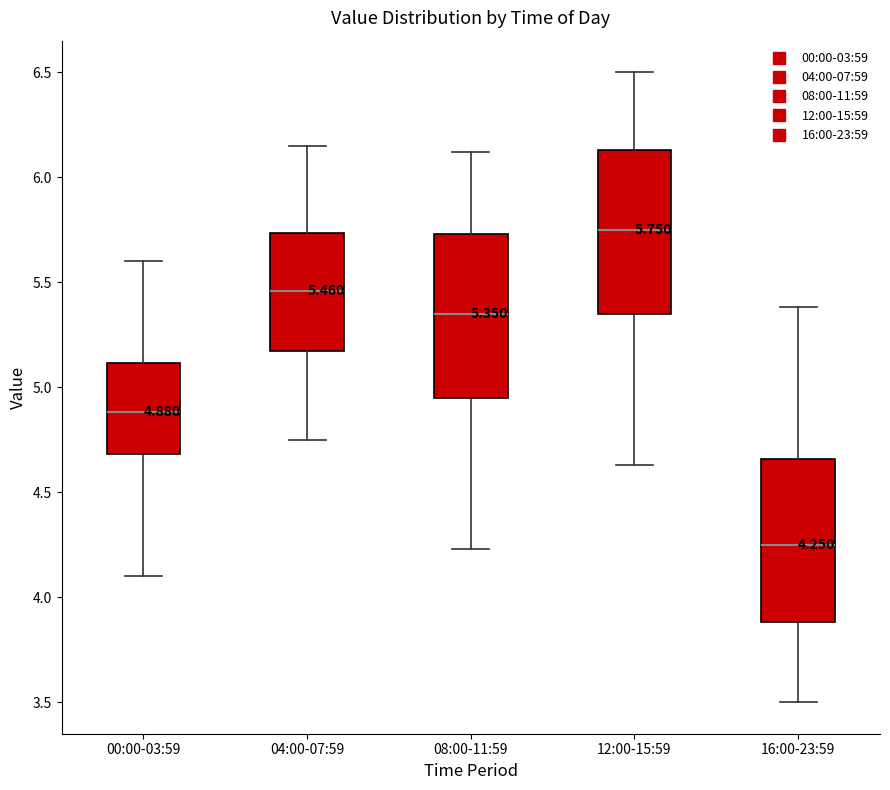

Which box has the lowest median line?

16:00-23:59